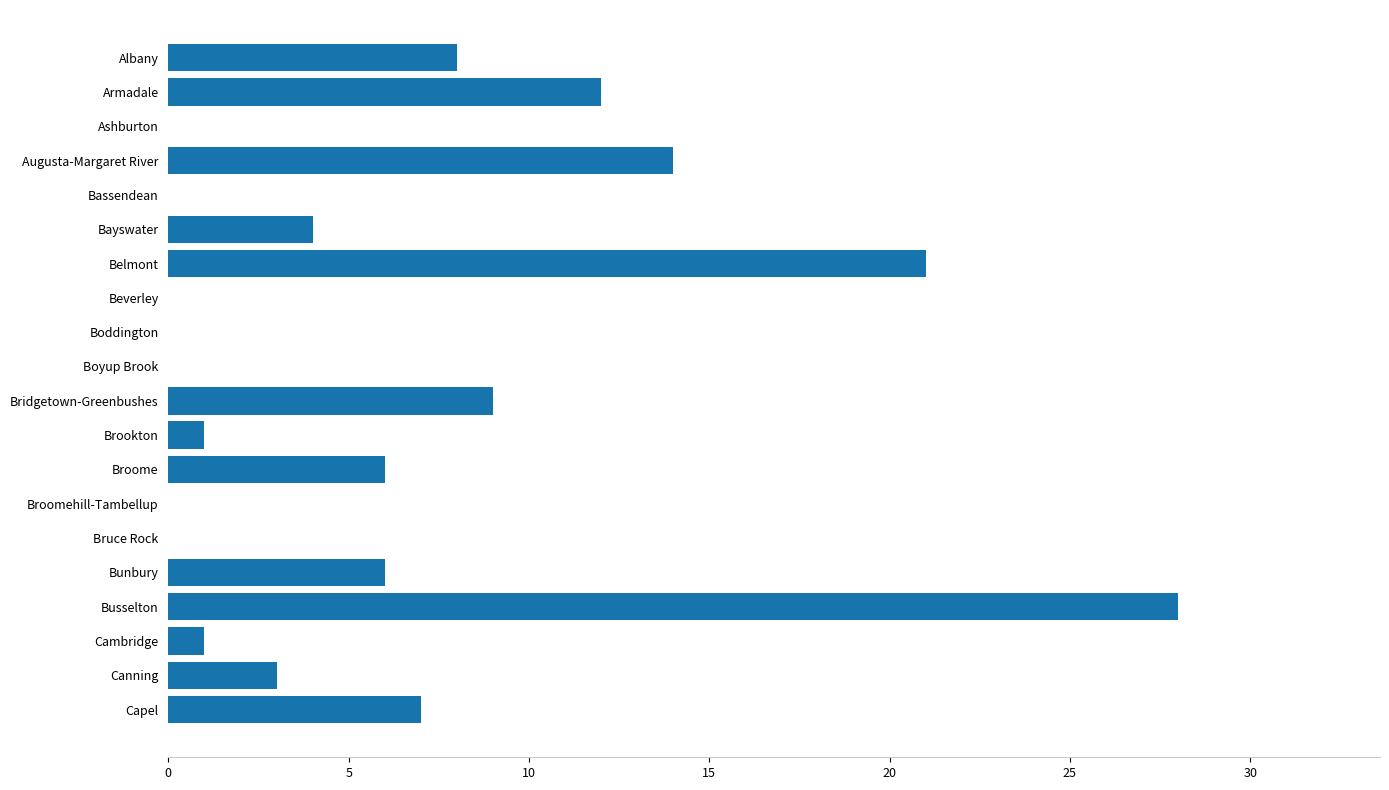

What is the average value?

6